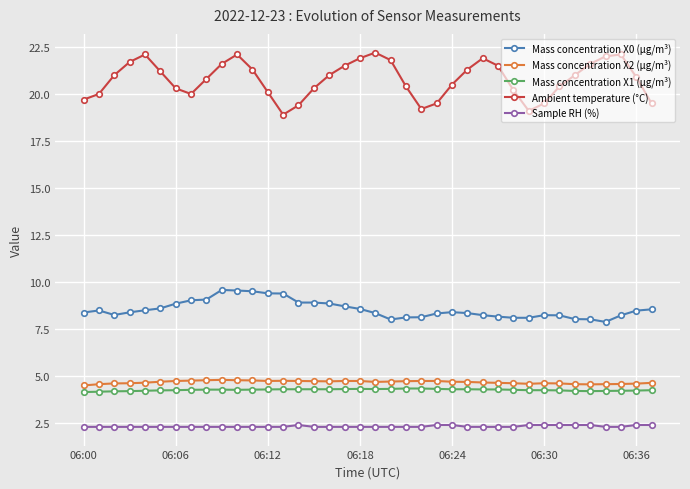

At how many categories does at least one series exceed 7?

38